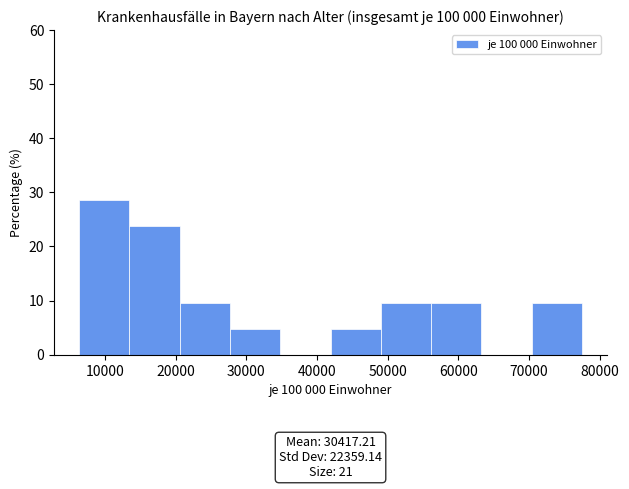

Which range on the x-axis has the tallest bar?

6000 to 13000